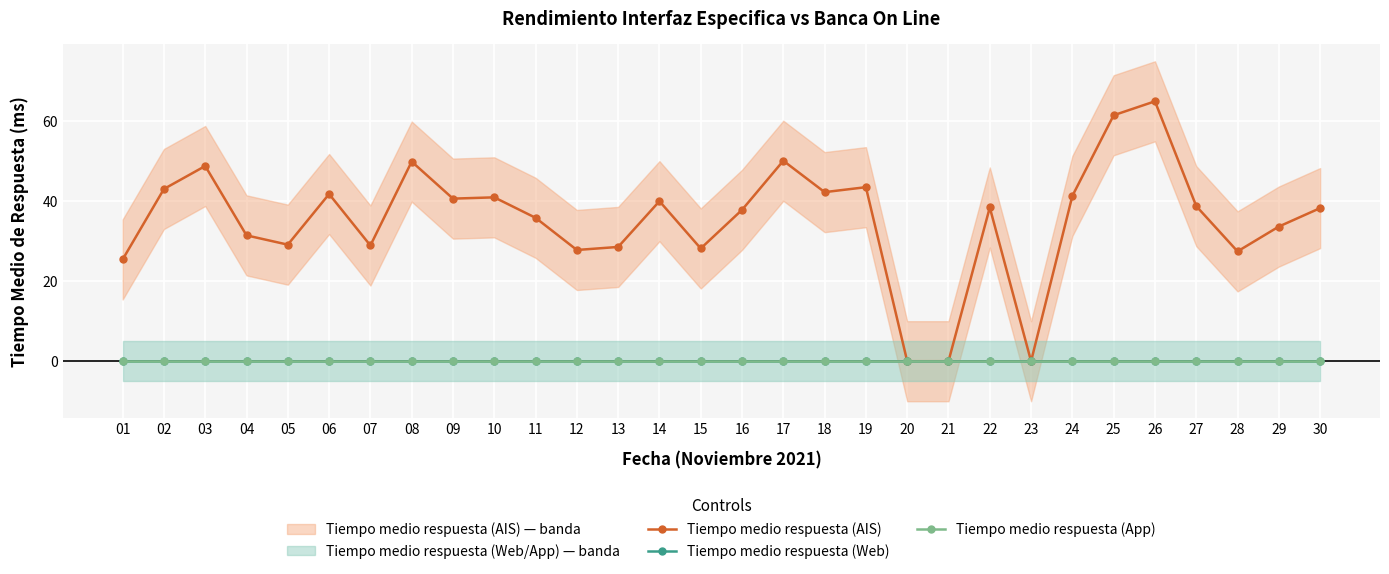

Is this an area chart (filled region under the line)?

No